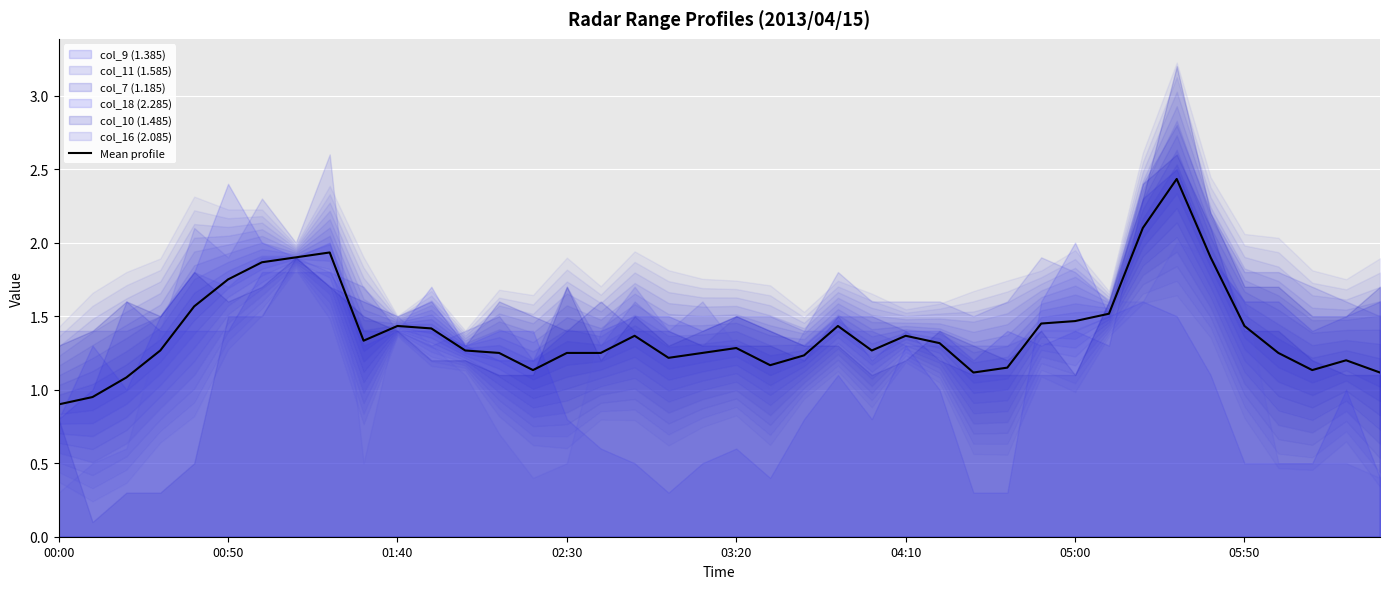

True or false: there are more than 1 points higher than both neighbors.

True